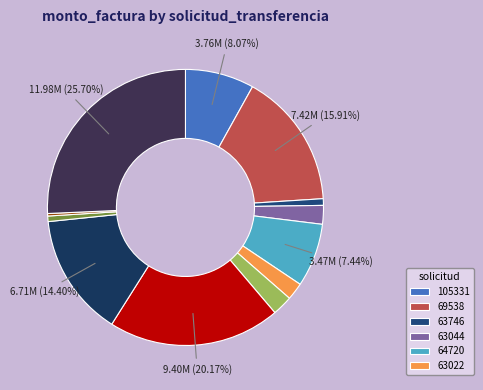

Which category has the biggest portion of the pie?

36398